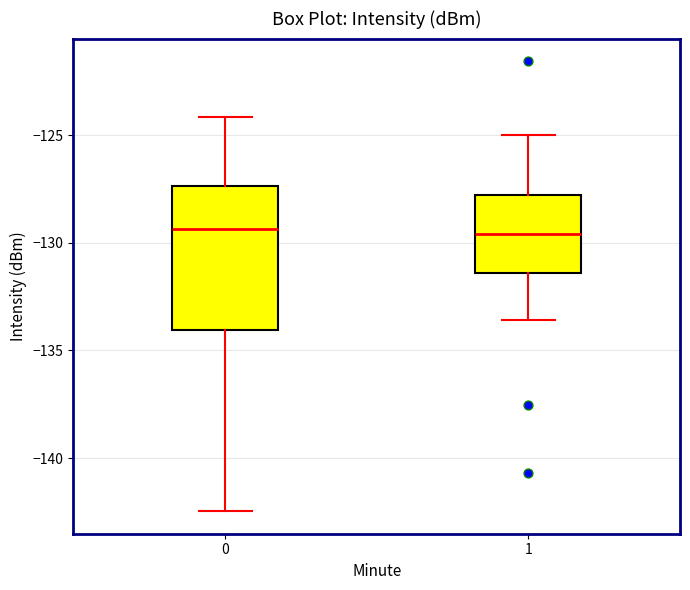

Comparing the boxes themselves (not the whiskers), which one is the tallest?

0